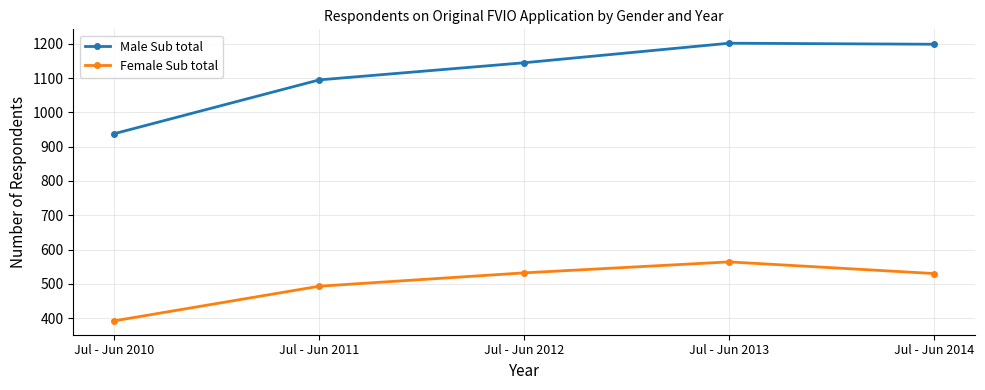

Rank the series at Jul - Jun 2010 from lowest to highest value.

Female Sub total, Male Sub total